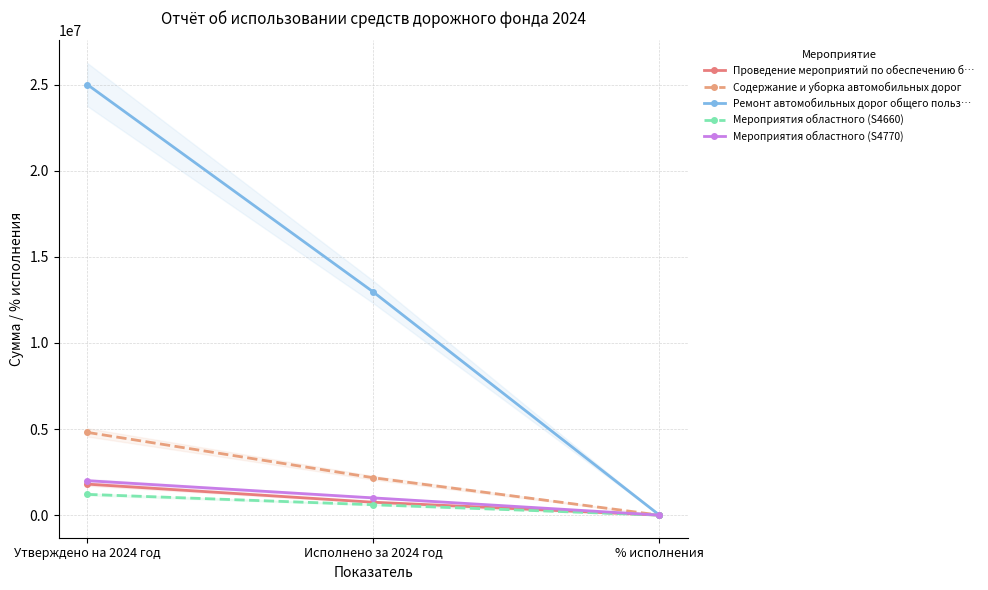

What is the difference between the Ремонт автомобильных дорог общего польз… values at Утверждено на 2024 год and % исполнения?

25002872.6